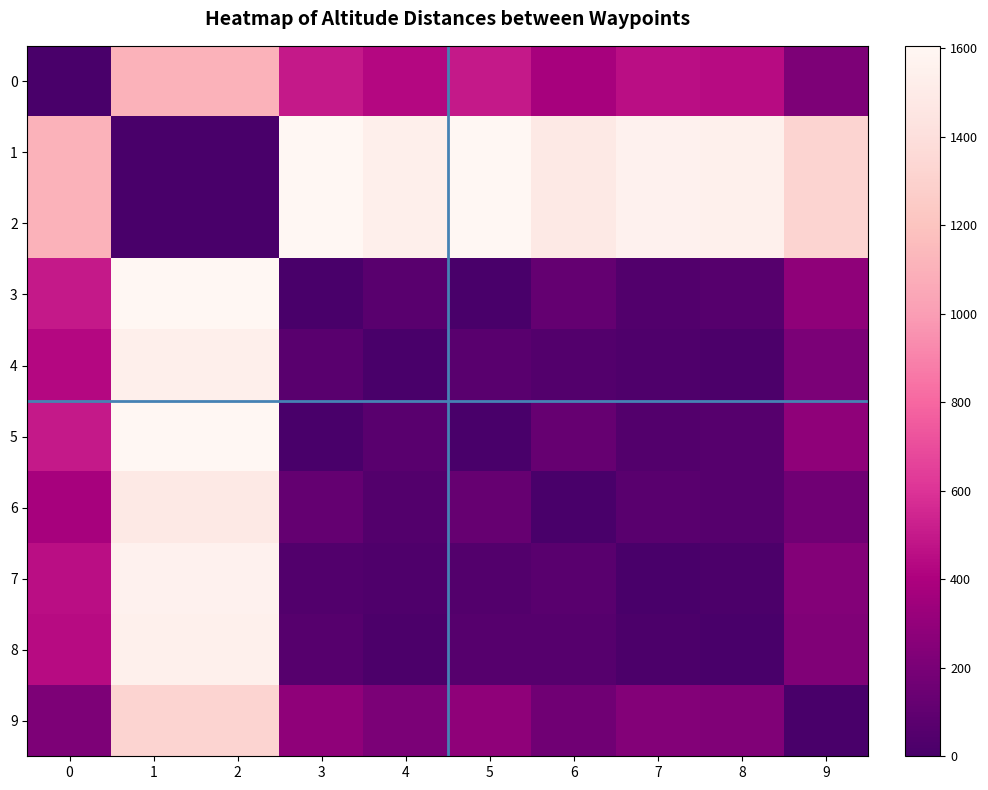

Rank the series by their maximum value, from highest to lowest.

1, 2, 5, 3, 7, 8, 4, 6, 9, 0